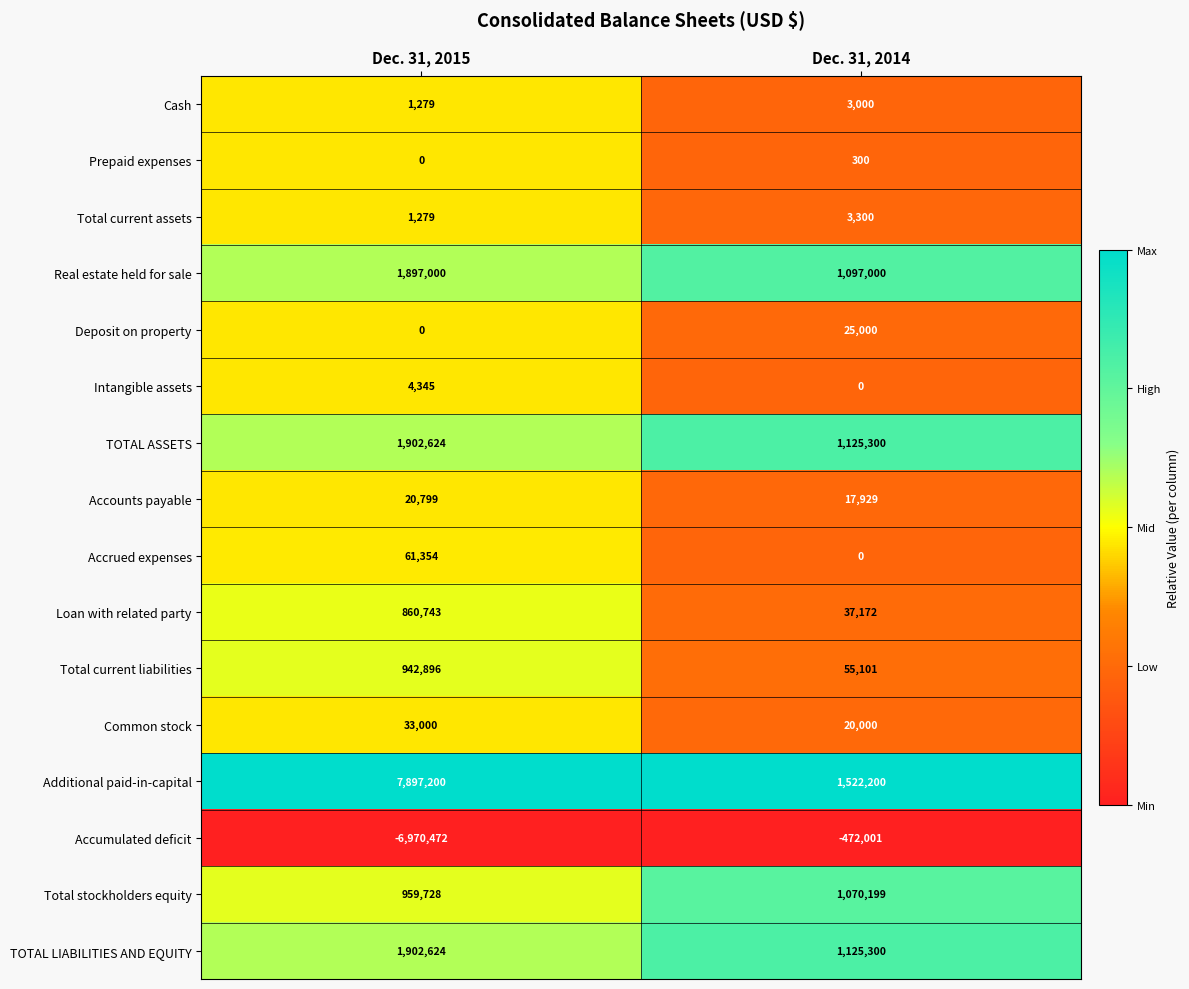

At how many categories does at least one series exceed 0?

2